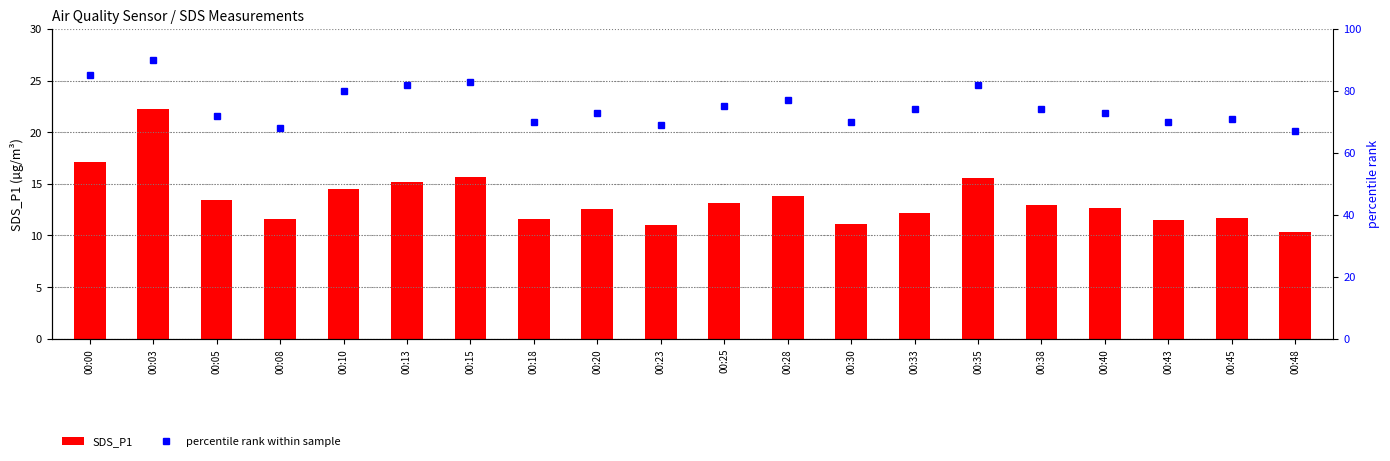

Which series has the largest total across all categories?

percentile rank within sample